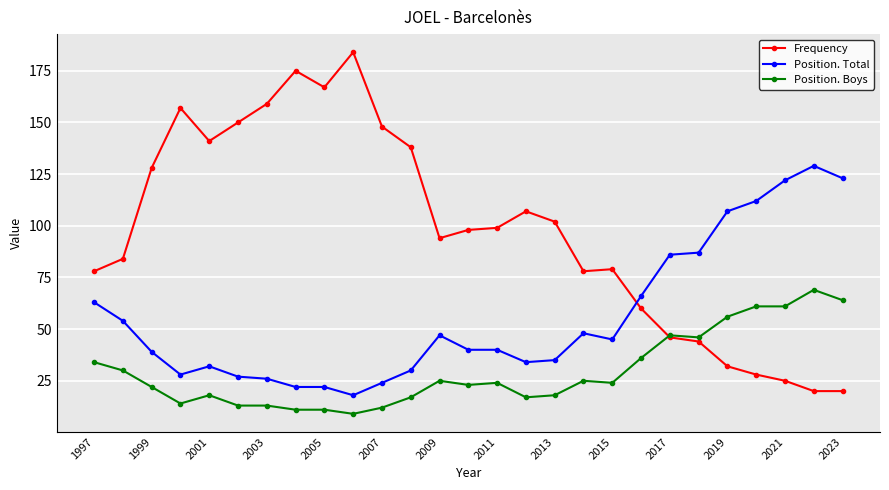

Rank the series by their maximum value, from highest to lowest.

Frequency, Position. Total, Position. Boys